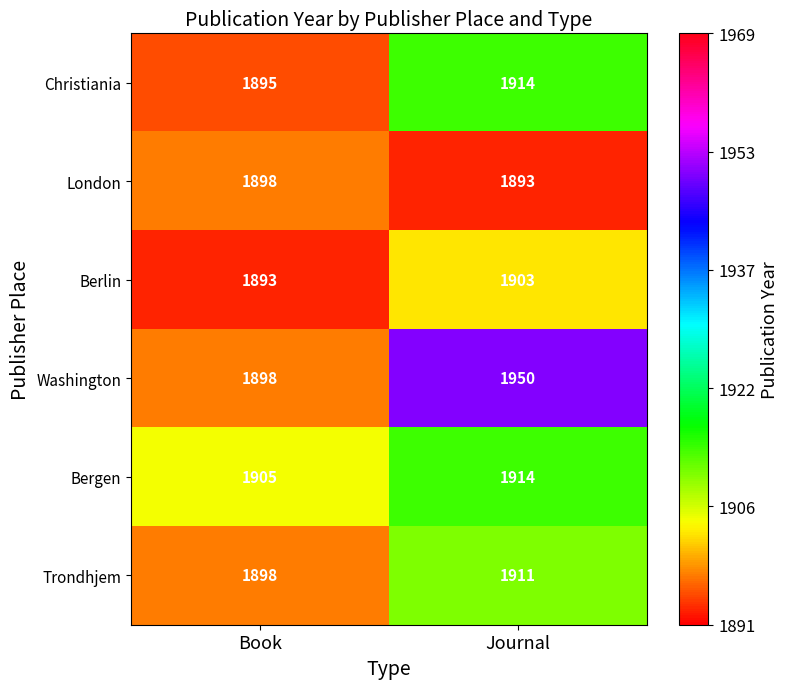

Which series has the largest total across all categories?

Washington